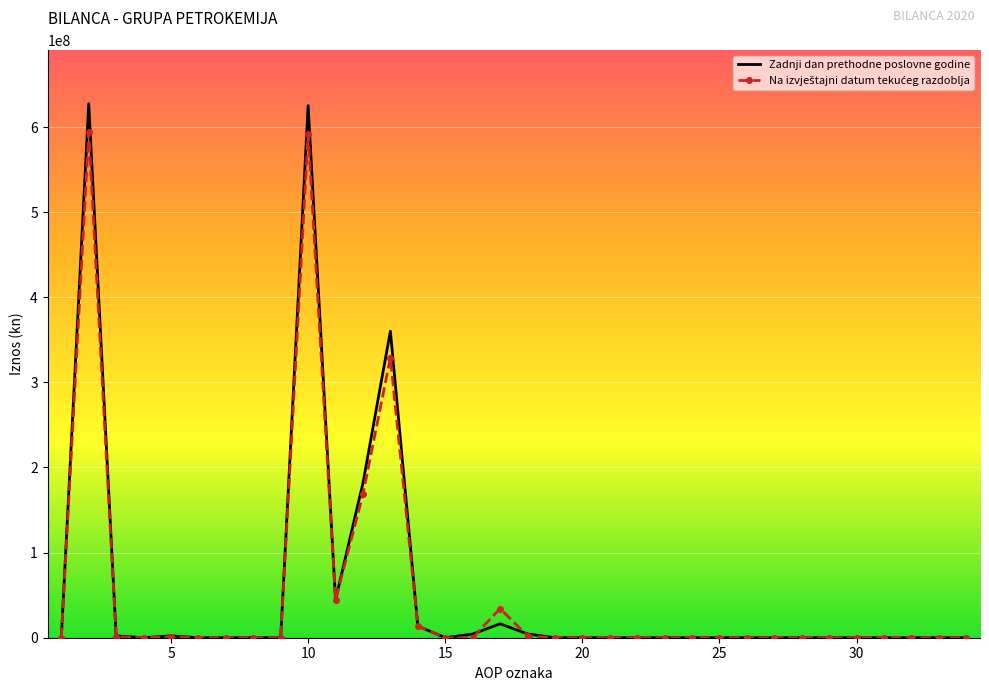

What is the maximum value for Zadnji dan prethodne poslovne godine?

627407653